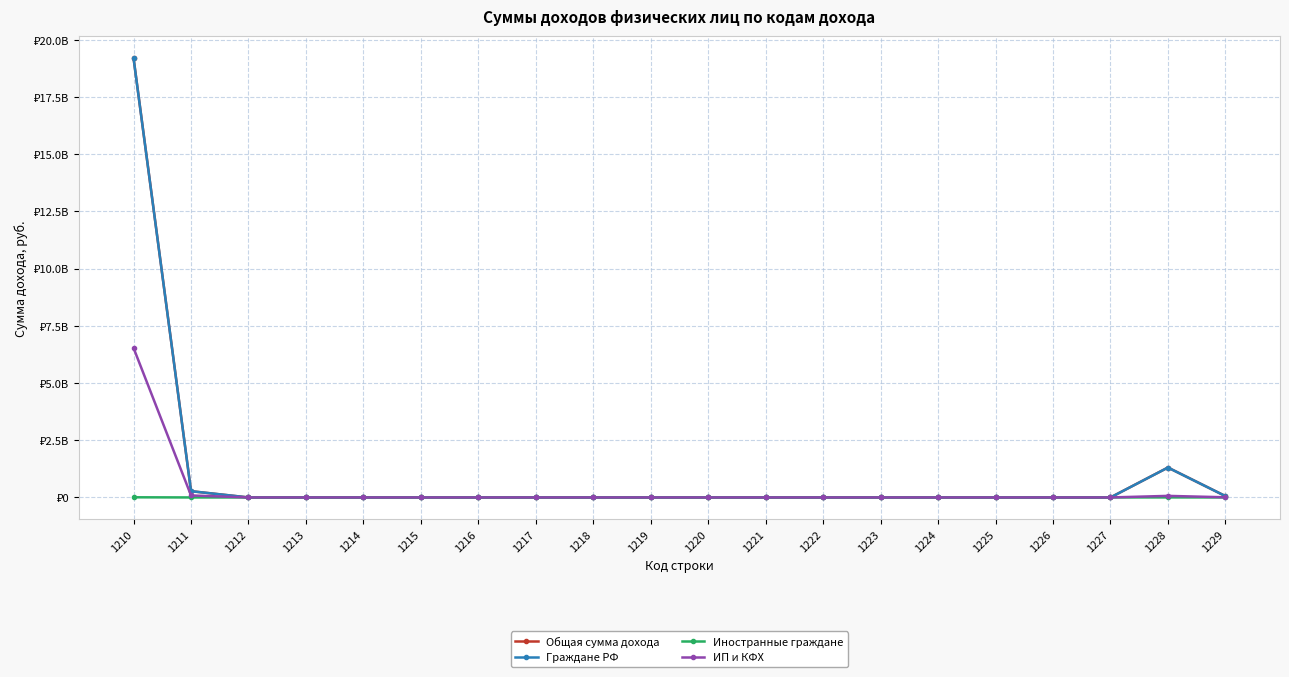

What are all the series names shown in the legend?

Общая сумма дохода, Граждане РФ, Иностранные граждане, ИП и КФХ